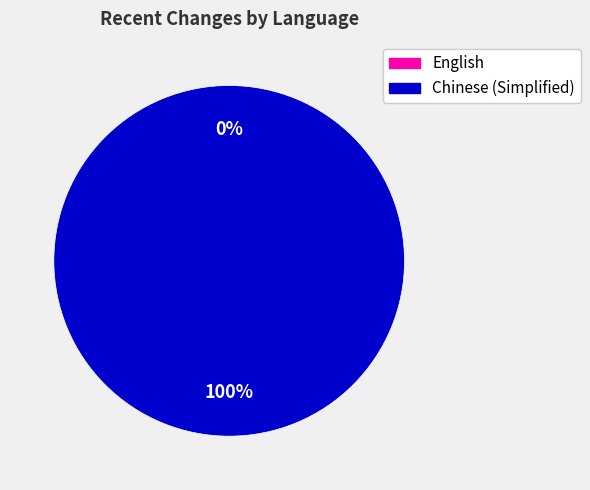

What is the total percentage of English and Chinese (Simplified)?

100.0%